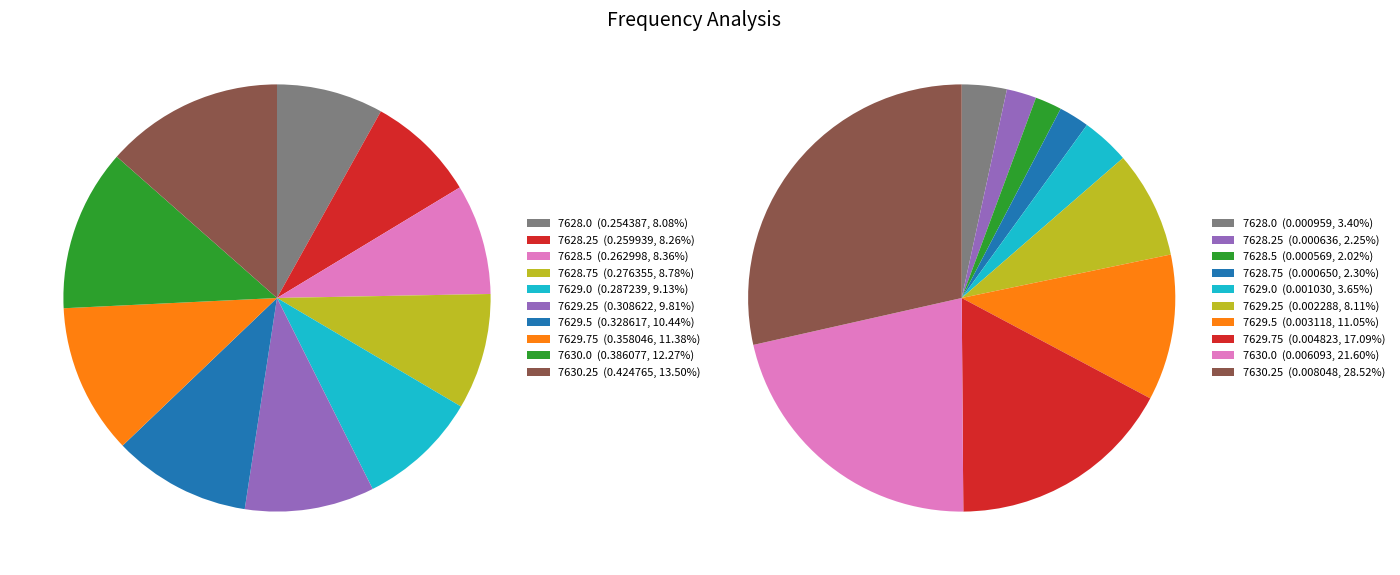

How many segments does this pie chart have?

10